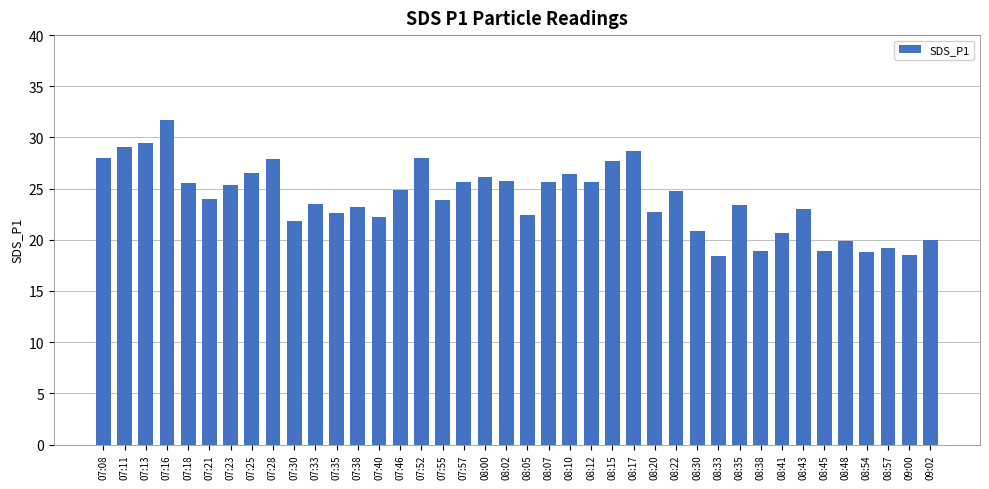

What position from the right is 07:16?

37